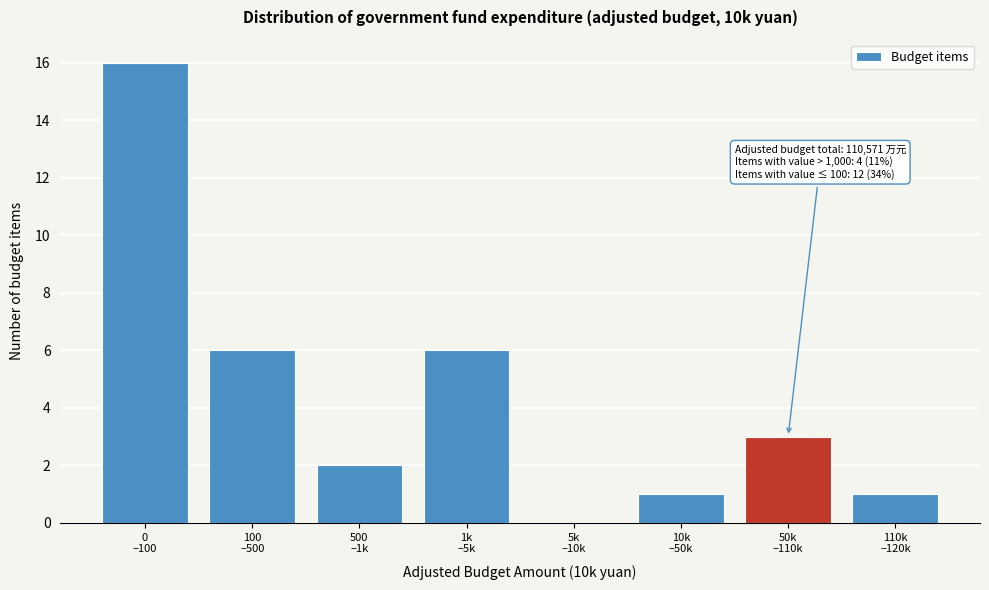

What is the maximum value shown in the chart?

16